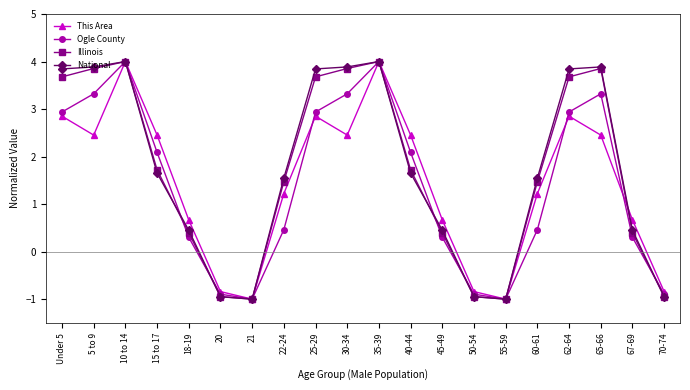

The value of Ogle County at 65-66 is 4.4. True or false?

False